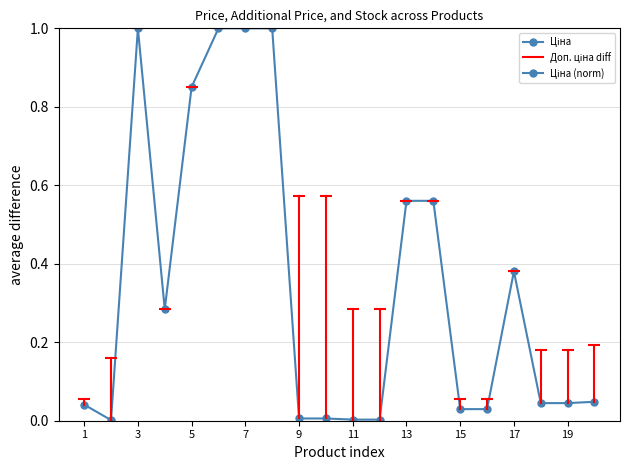

How many data points does each series have?

20